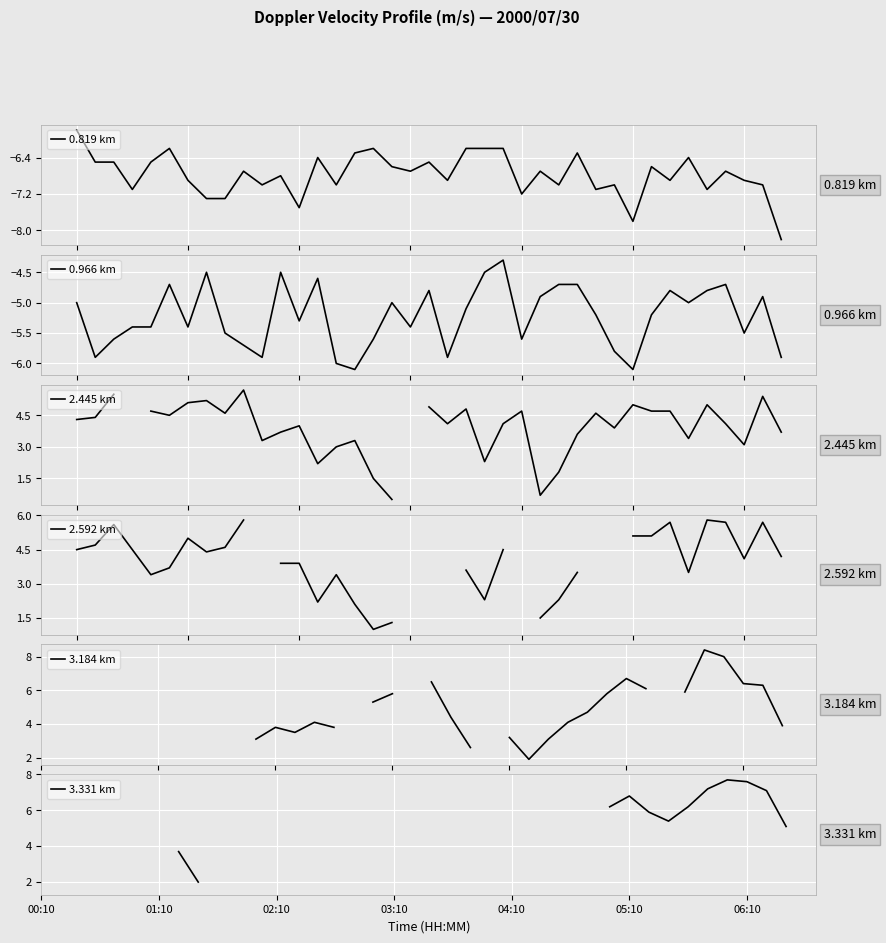

True or false: 0.819 km has a value of -6.2 at 23.

True